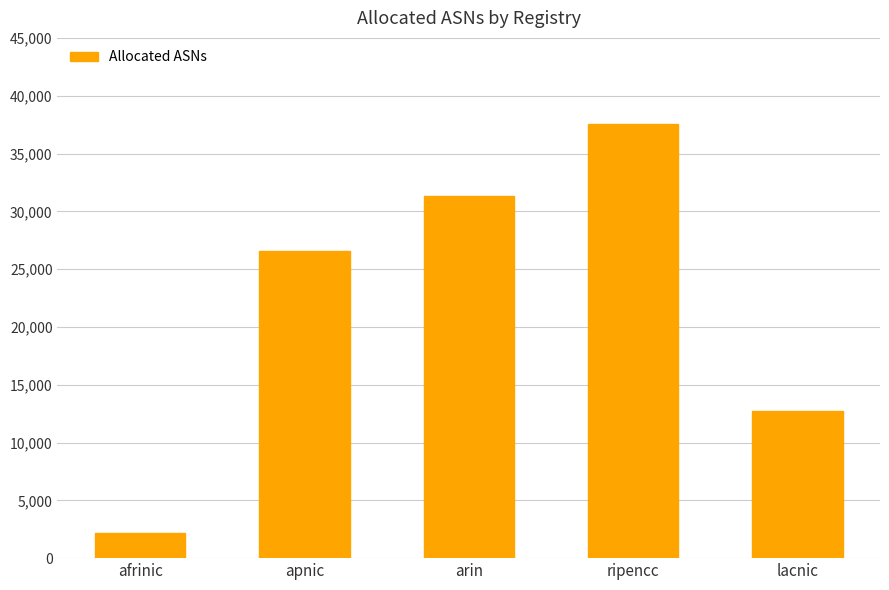

Count the values in the range 12701 to 31287.

3